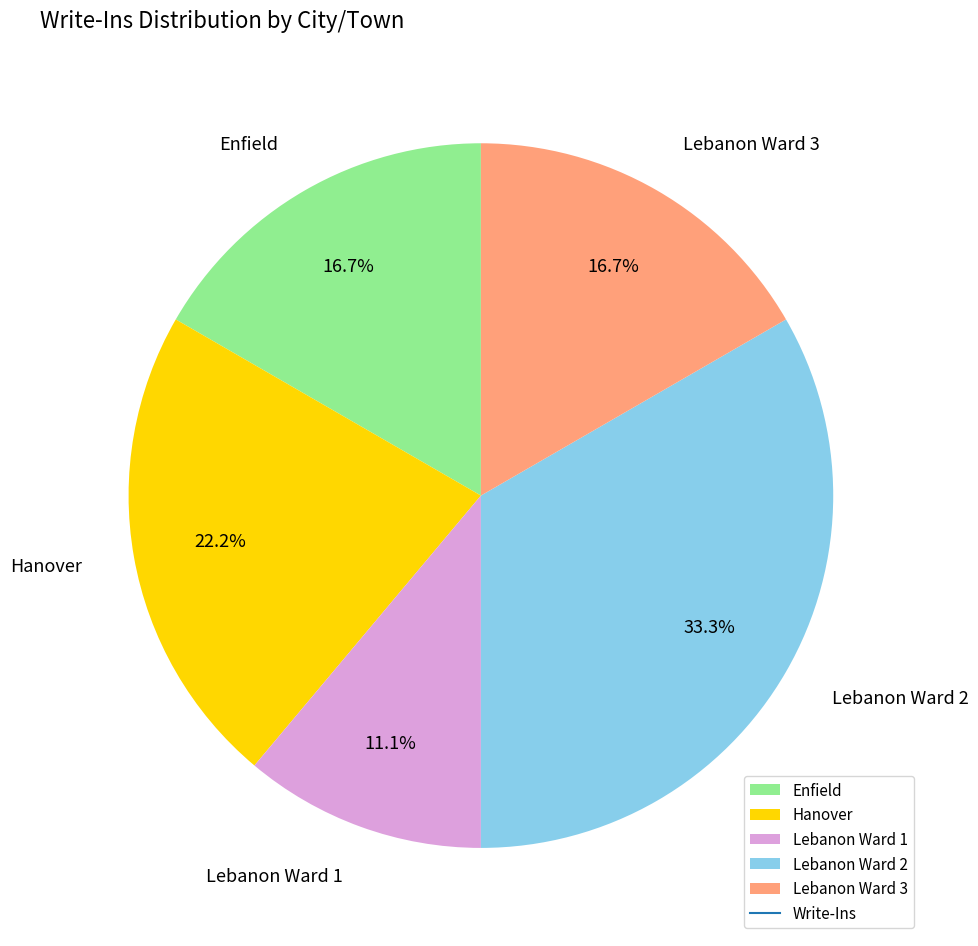

What is the ratio of the value at Lebanon Ward 1 to the value at Hanover?

0.5